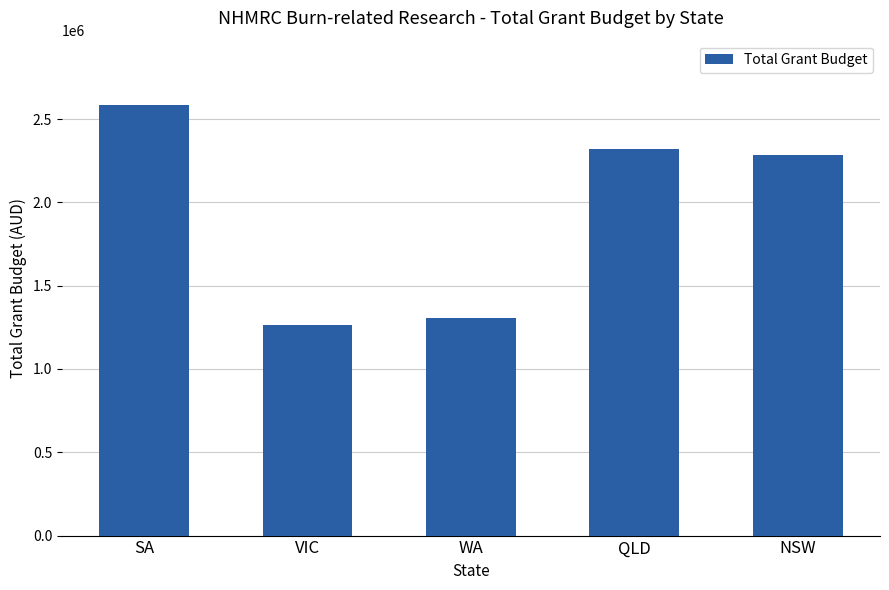

Read the value at SA.

2583347.7